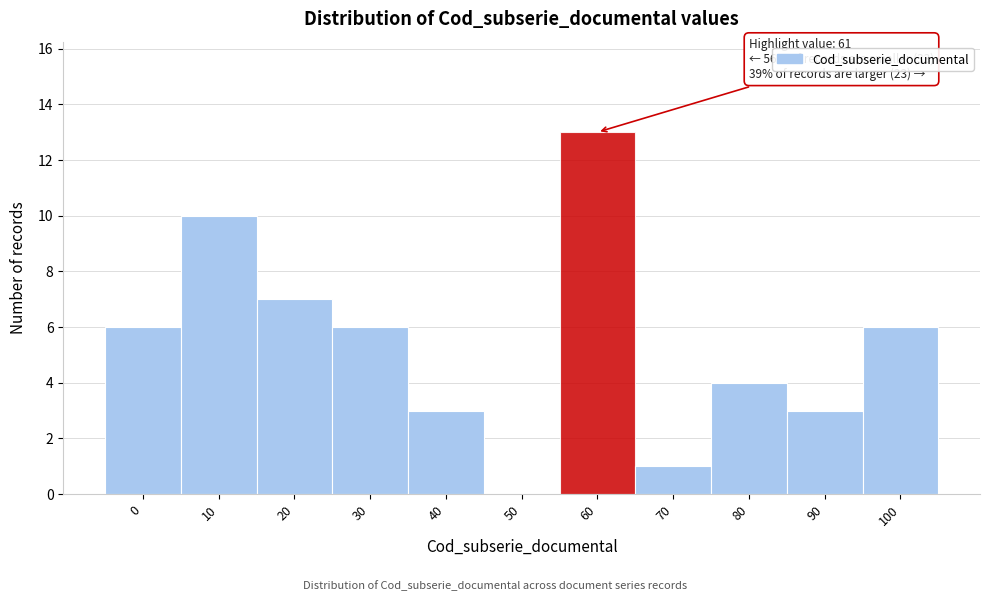

Reading left to right, what are all the values shown in this chart?

0=6	10=10	20=7	30=6	40=3	50=0	60=13	70=1	80=4	90=3	100=6